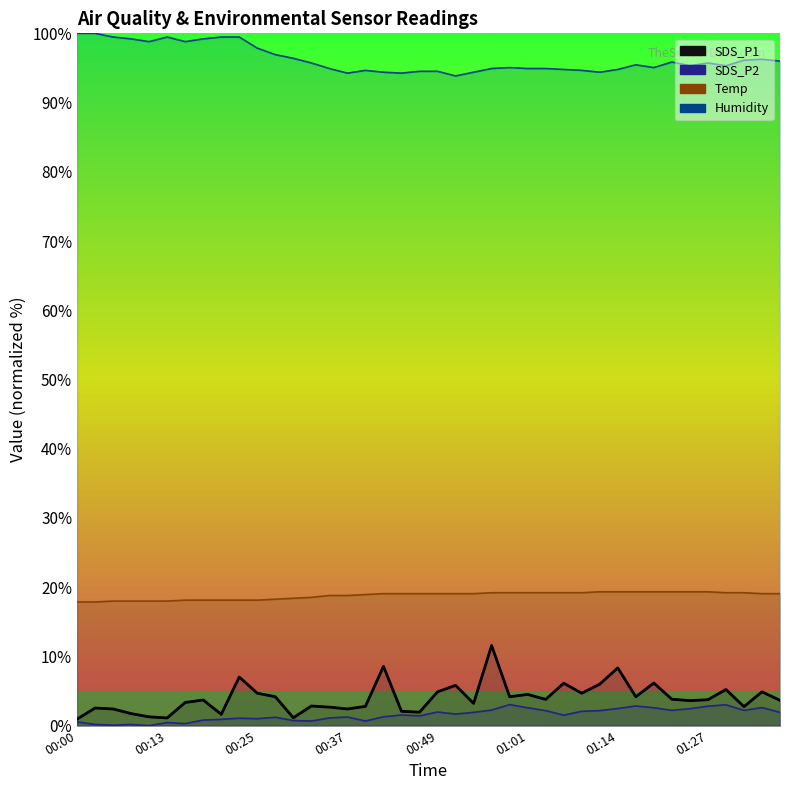

What is the difference between the highest and lowest values at 01:24?

92.9